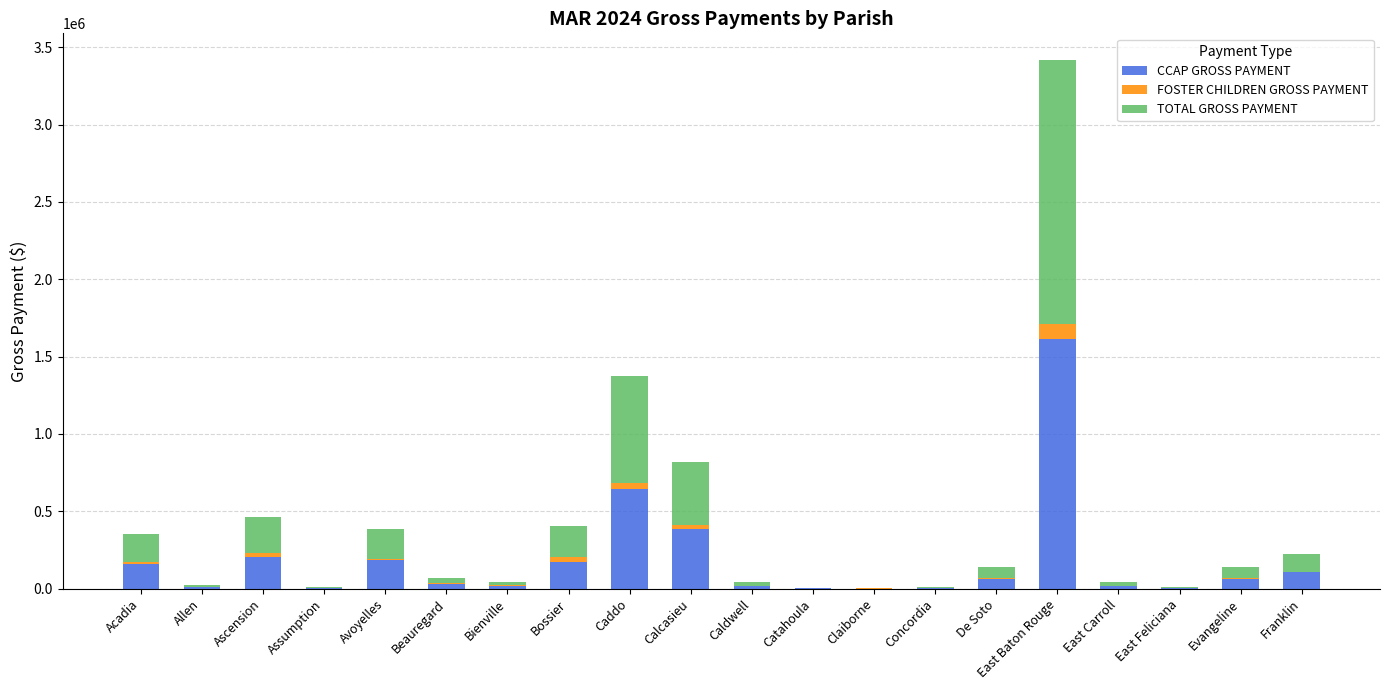

True or false: CCAP GROSS PAYMENT has a value of 1612789.4 at East Baton Rouge.

True